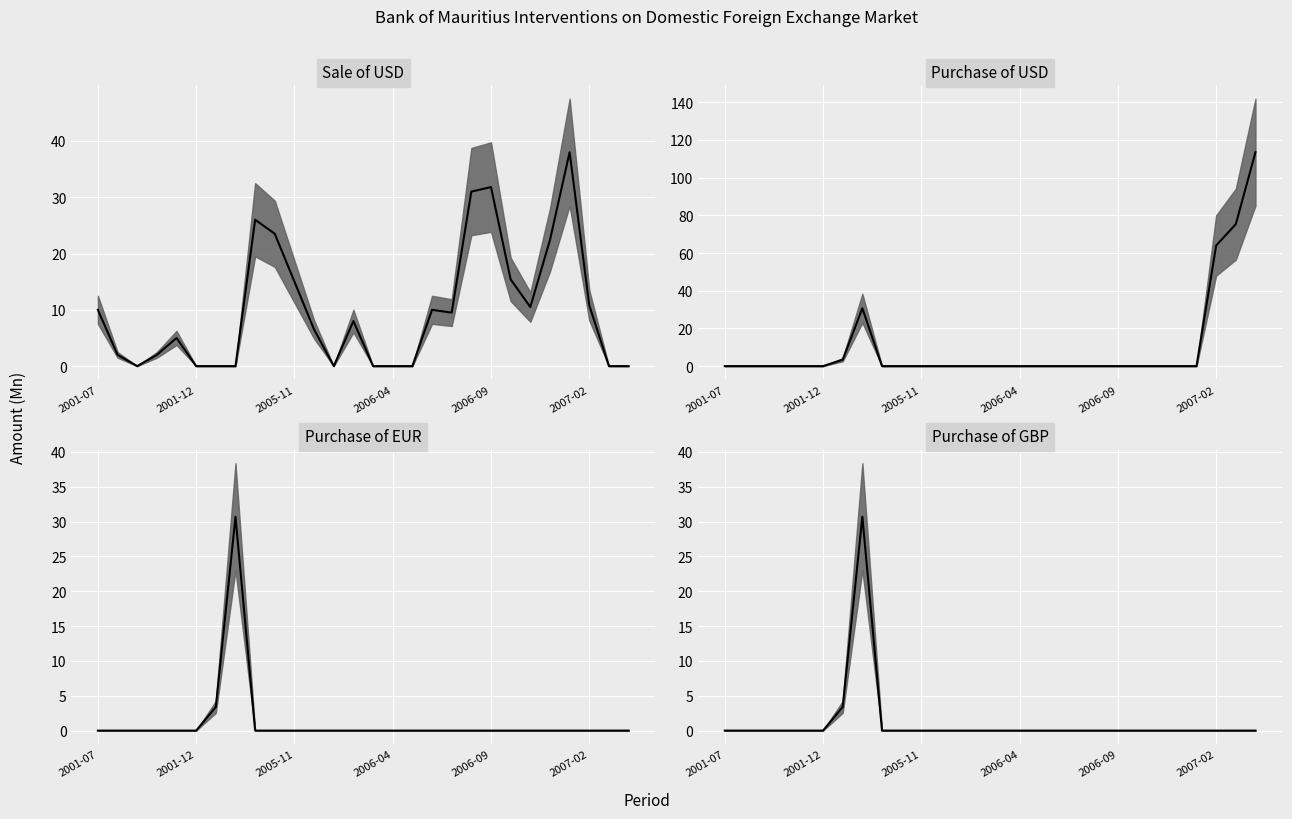

At how many categories does at least one series exceed 110?

1